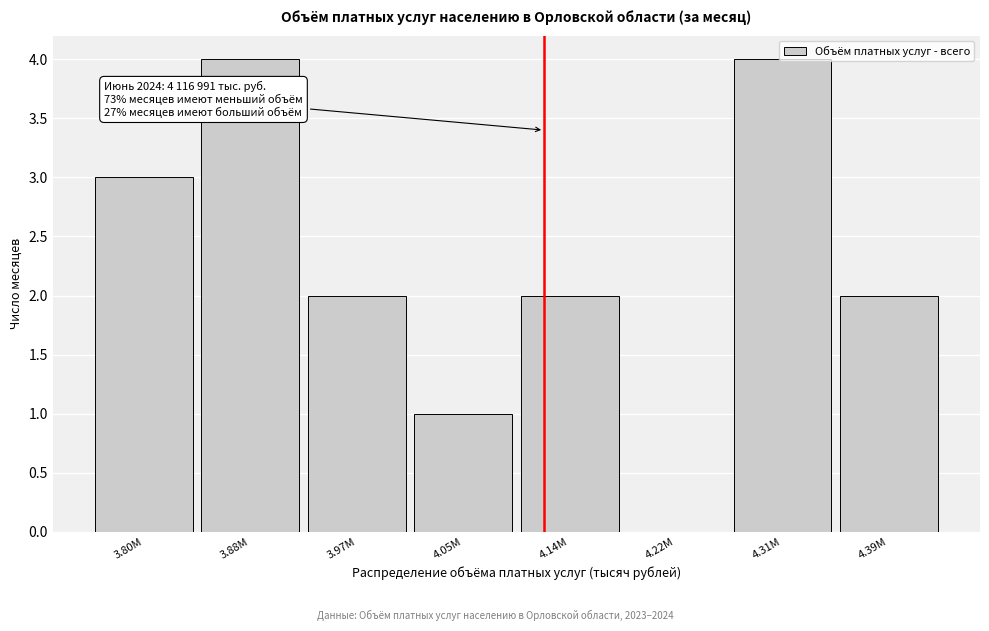

What is the sum of the values at 3.88M and 4.14M?

6